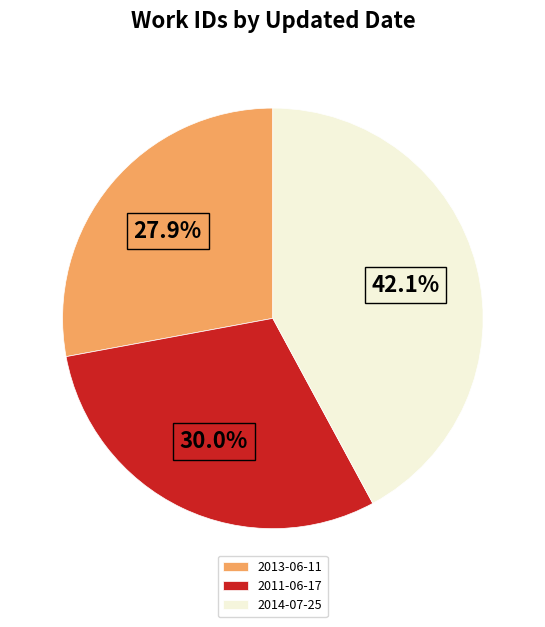

To the nearest percent, what portion does 2014-07-25 represent?

42%